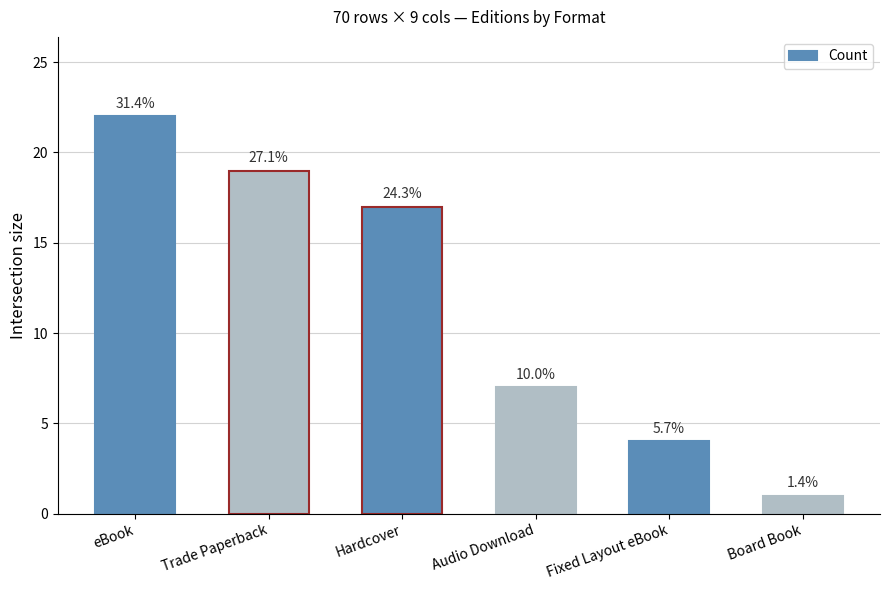

What is the difference between the values at Trade Paperback and Board Book?

18